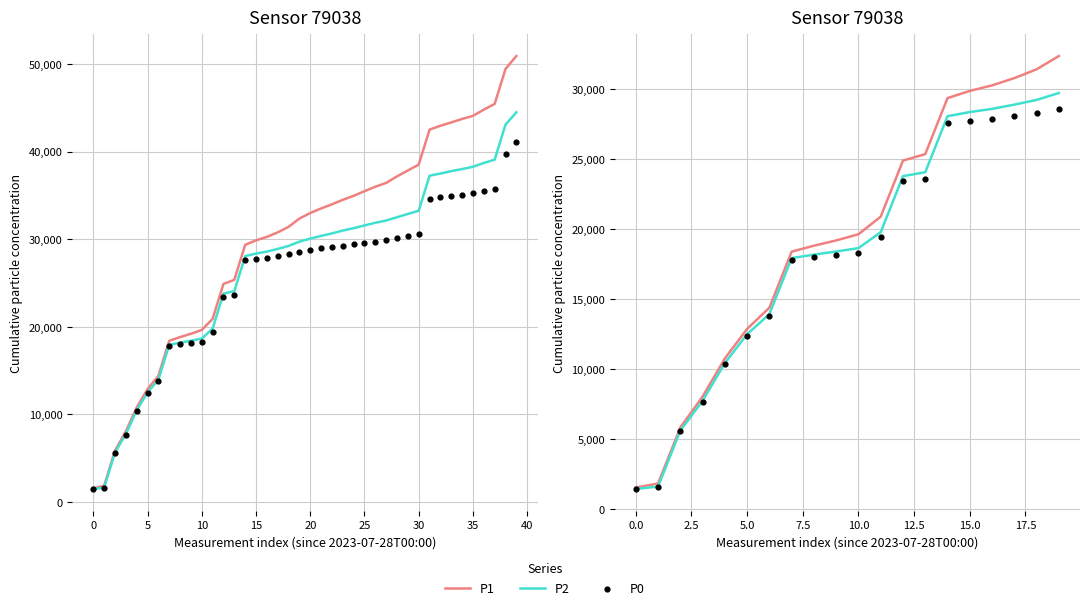

At which category is the sum across all series the highest?

19